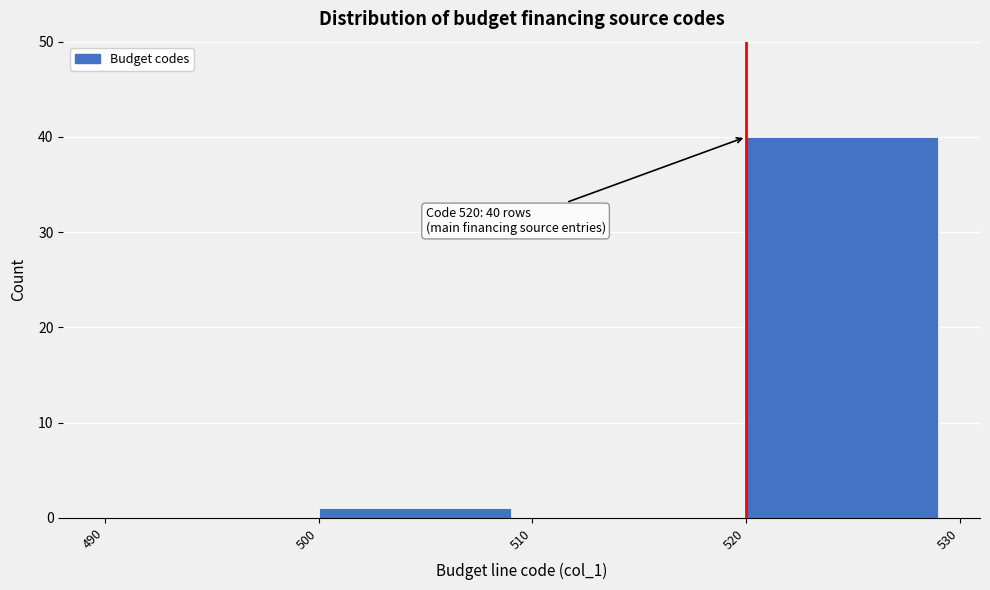

Over which range of the x-axis is the bar tallest?

520 to 530